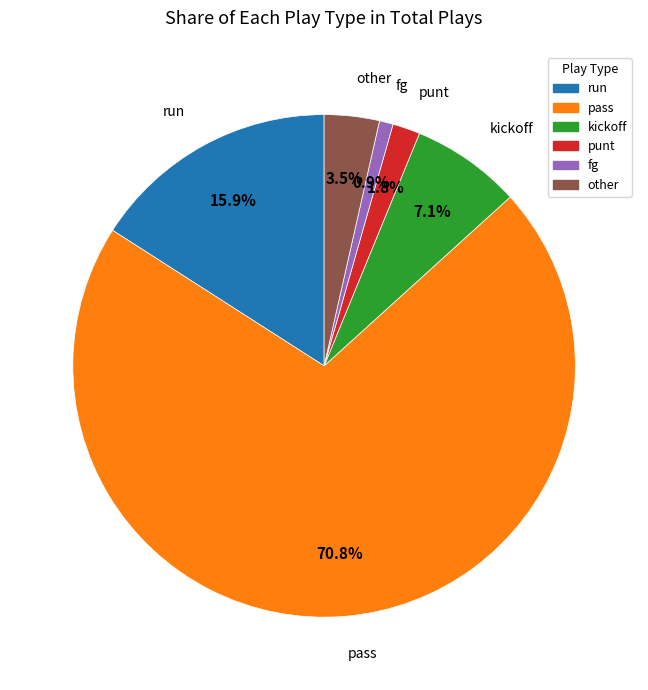

What is the largest slice in the pie chart?

pass